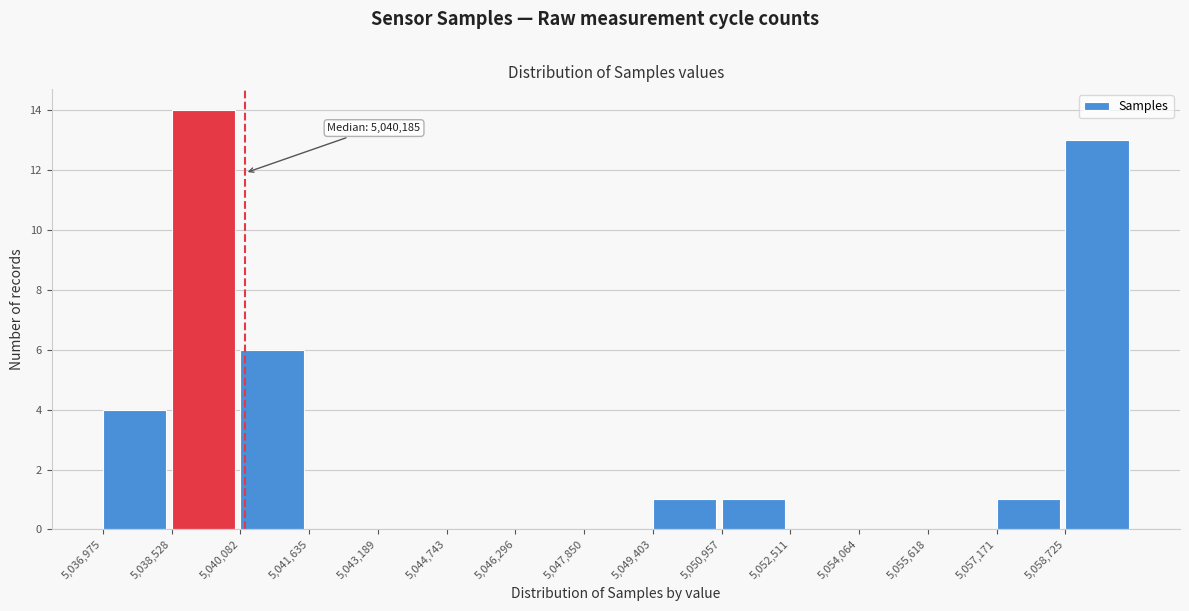

Which range on the x-axis has the tallest bar?

5038600 to 5040000